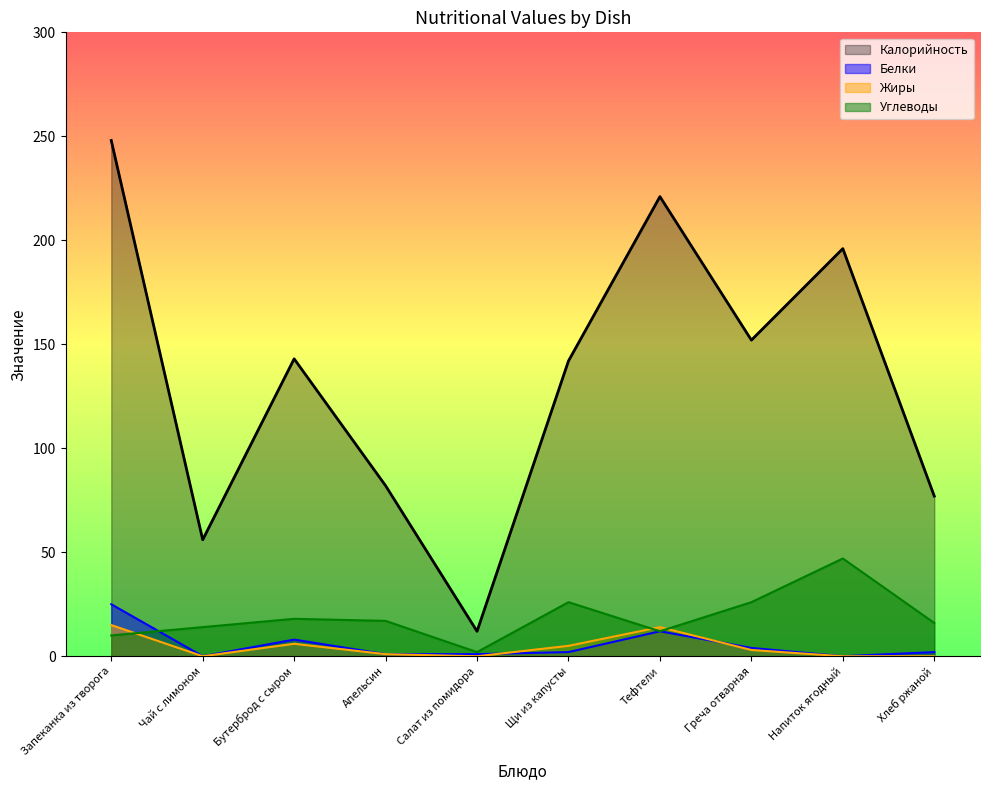

At how many categories does at least one series exceed 112?

6